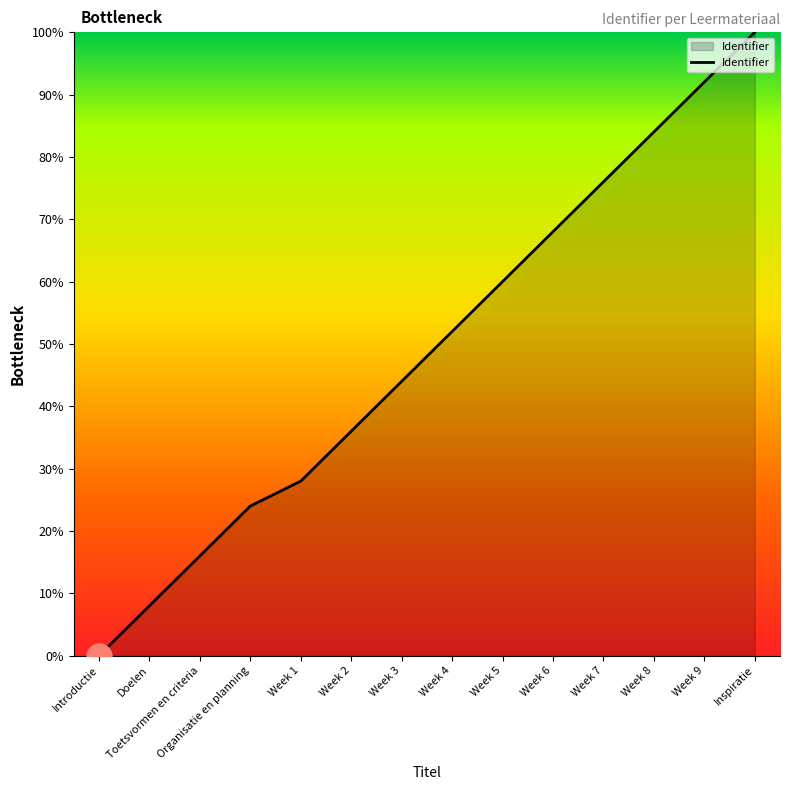

How many values are below 52?

7